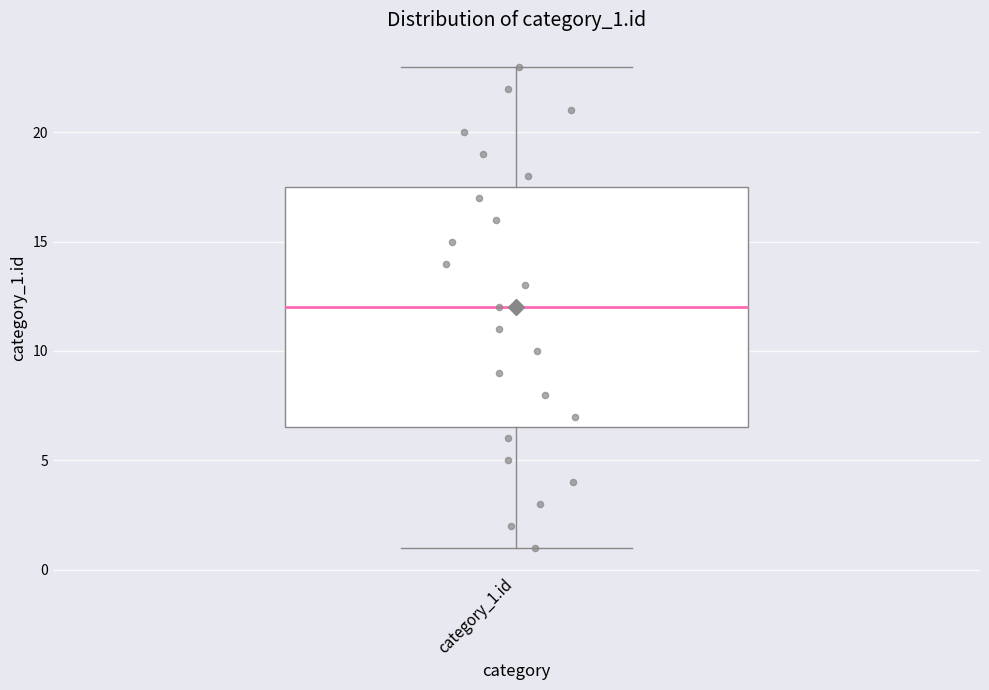

Where is the upper edge of the box for category_1.id on the y-axis? The values are not printed on the chart, so give them approximately, as read against the axis.

17.5